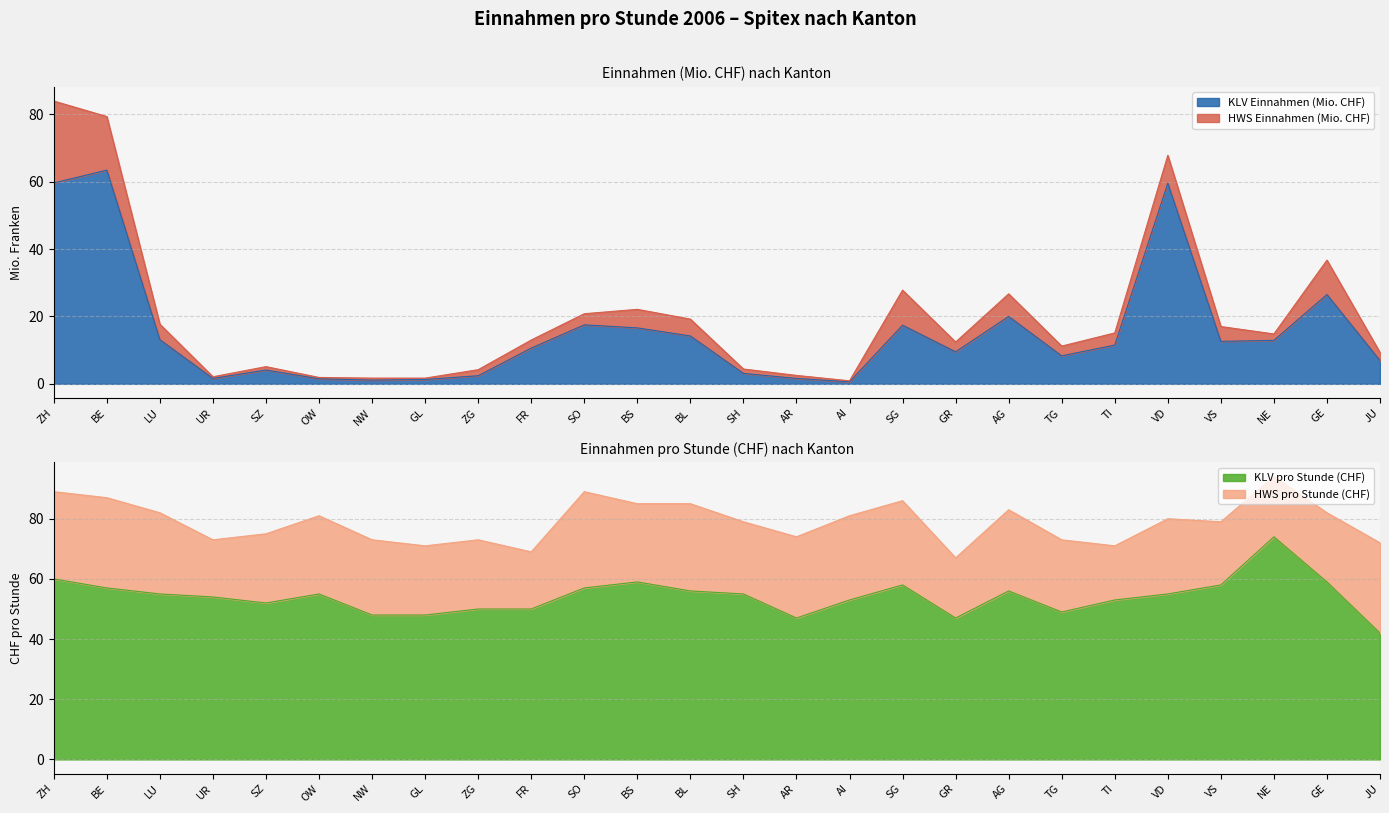

Which series ends up on top after the final intersection of KLV Einnahmen (Mio. CHF) and KLV pro Stunde (CHF)?

KLV pro Stunde (CHF)